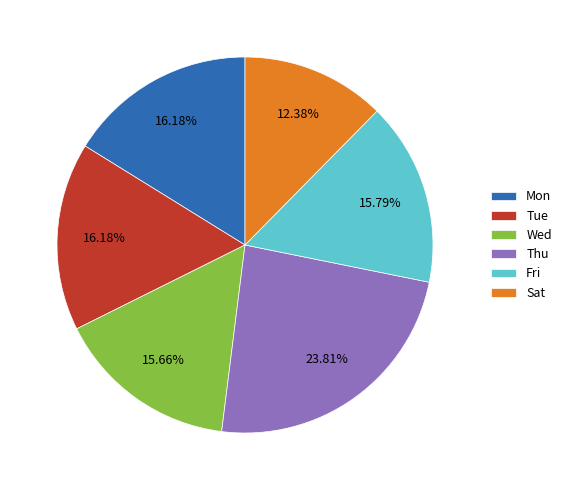

To the nearest percent, what is the difference between the Sat and Fri slice percentages?

3%